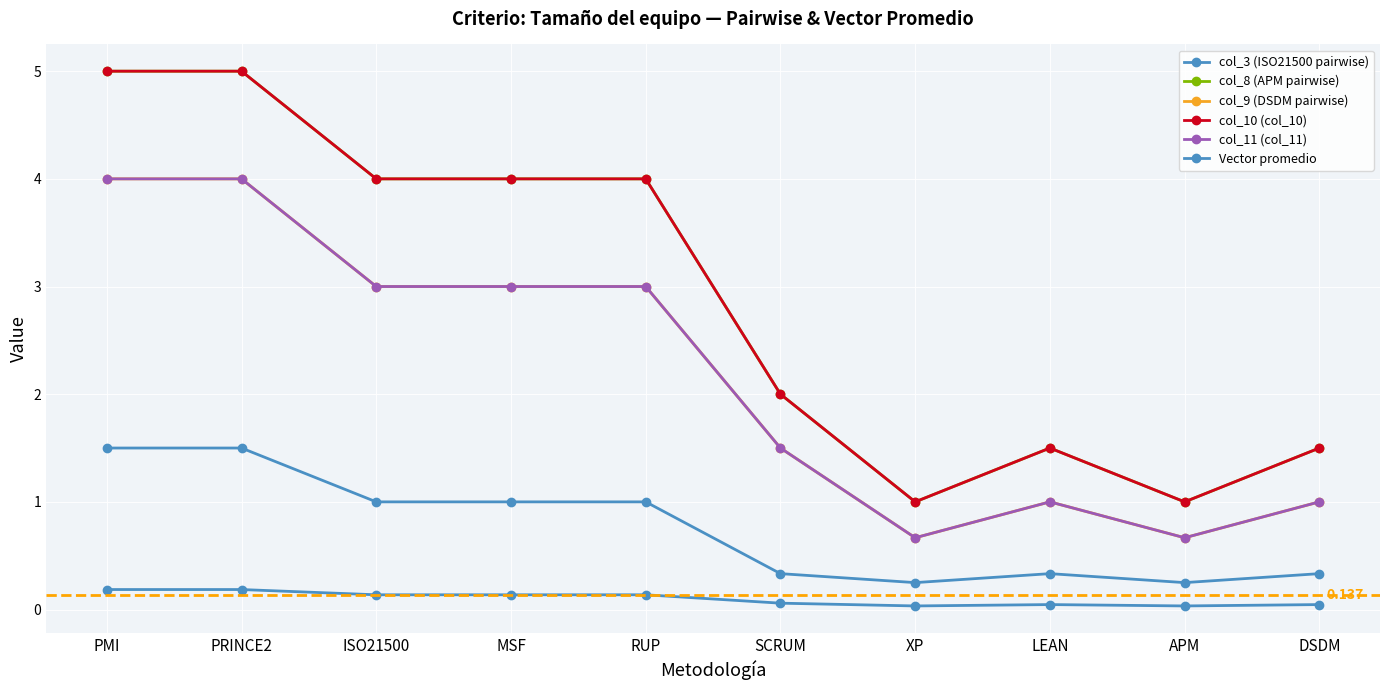

Which series changed the most between PMI and APM?

col_8 (APM pairwise)